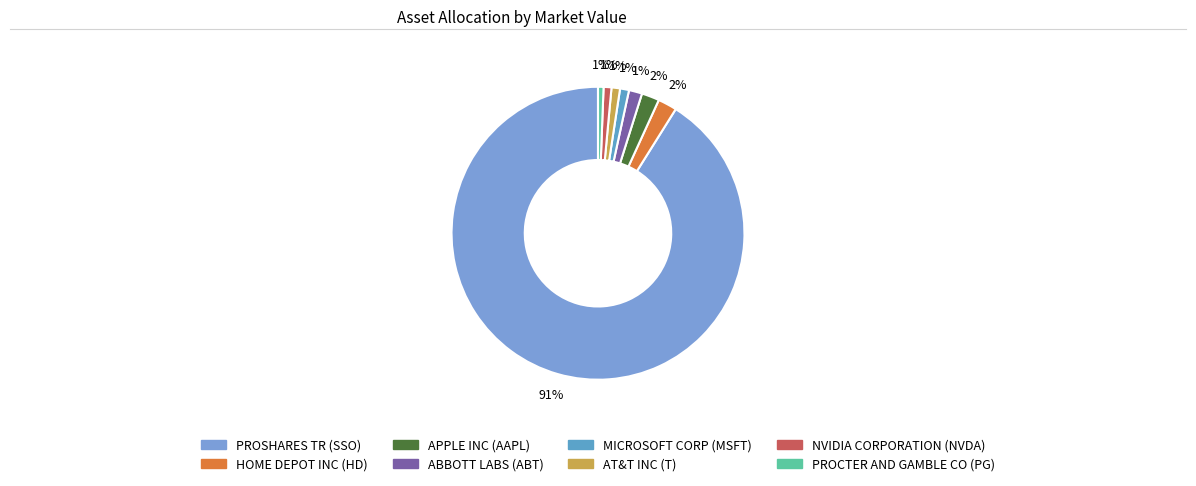

How many segments does this pie chart have?

8